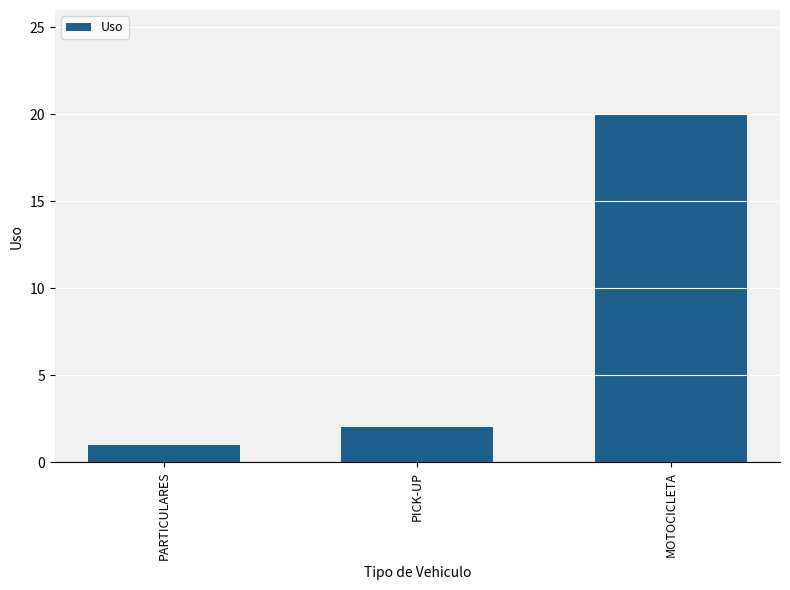

Rank the categories by value from lowest to highest.

PARTICULARES, PICK-UP, MOTOCICLETA